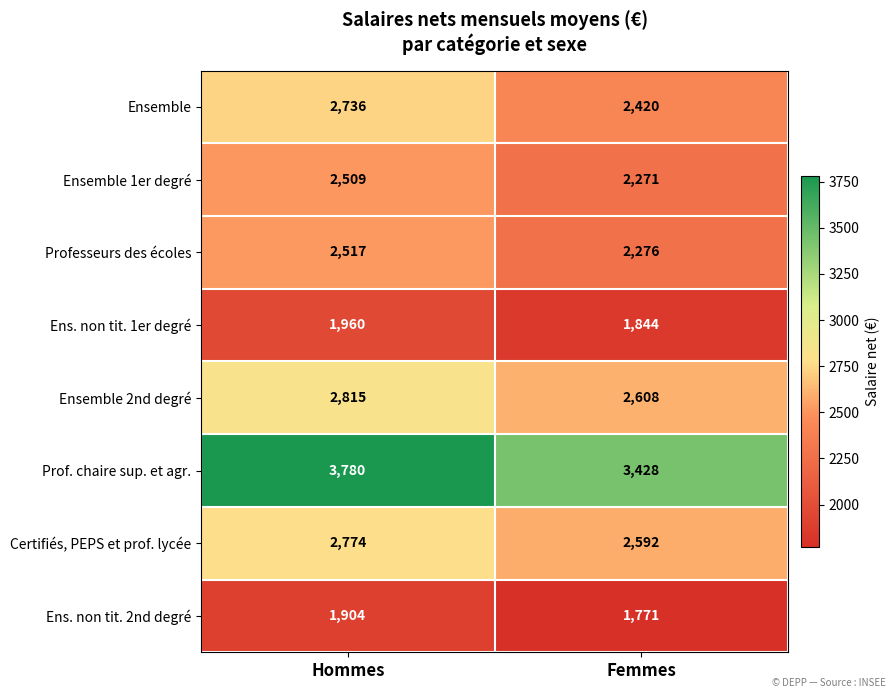

What is the sum of all Ens. non tit. 1er degré values?

3804